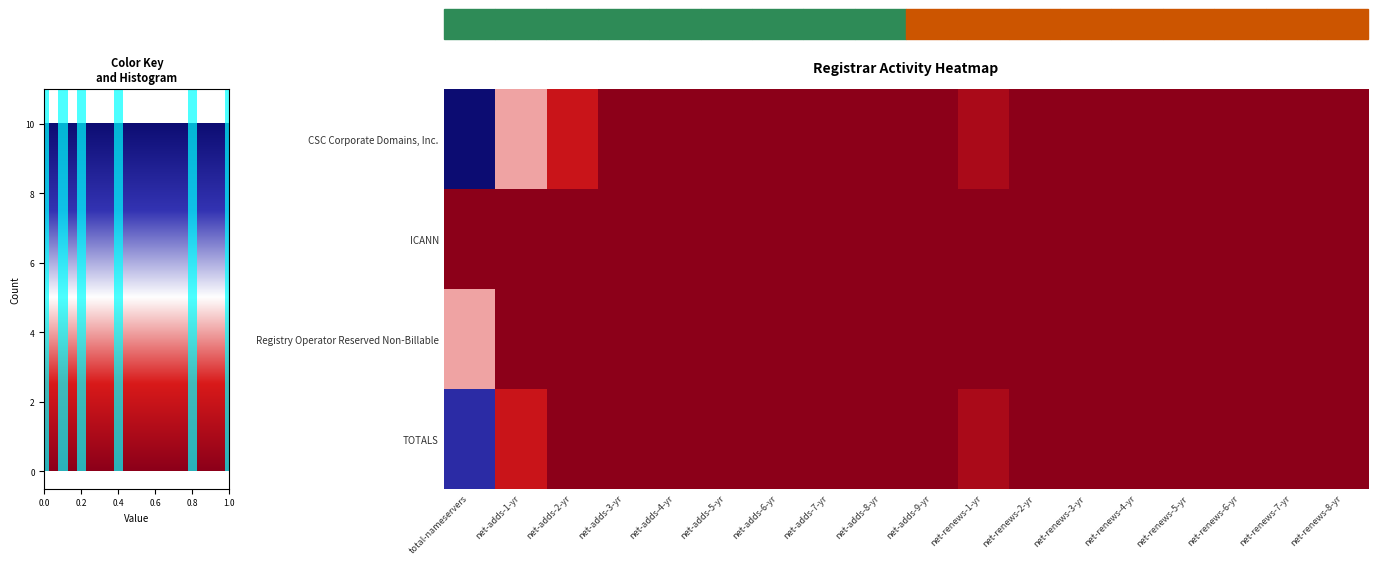

How many positive values does the CSC Corporate Domains, Inc. series have?

4